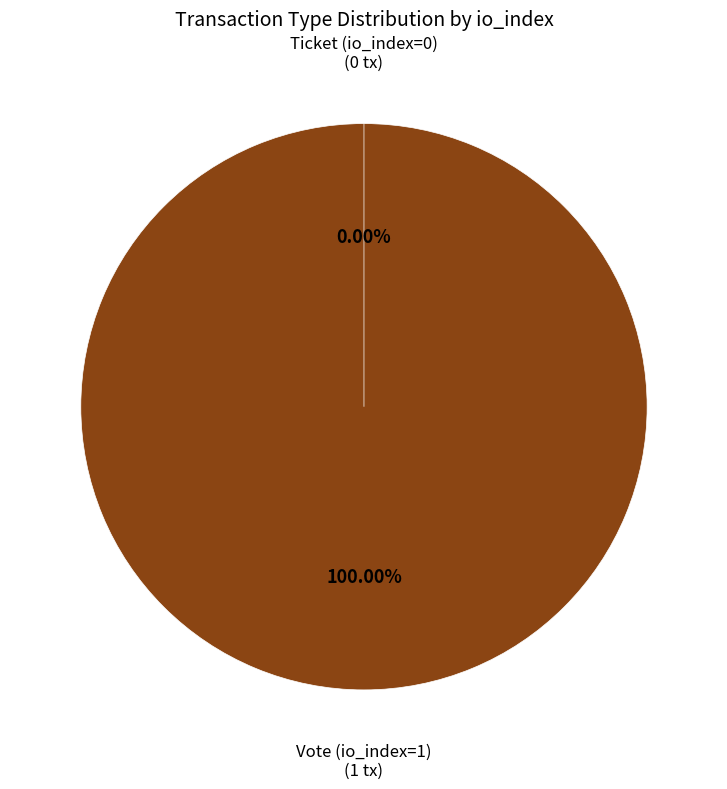

Which slice is the smallest?

Ticket (io_index=0)